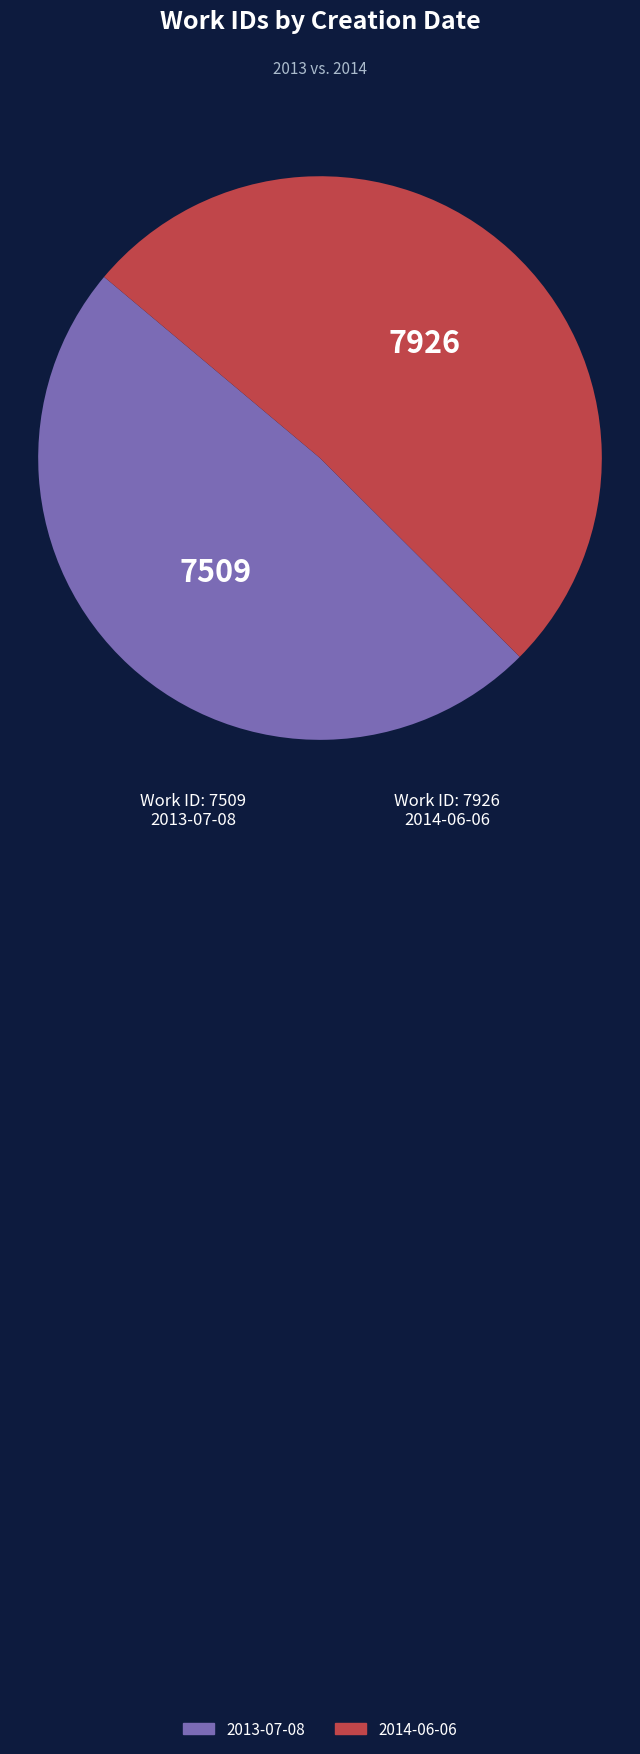

Rank the categories by value from highest to lowest.

2014-06-06, 2013-07-08